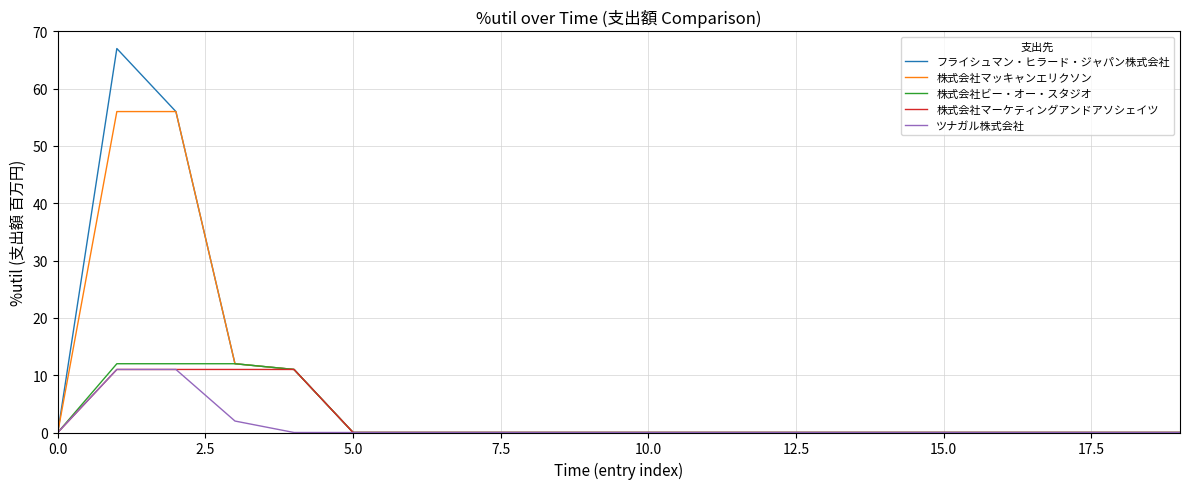

What is the maximum value shown in the chart?

67